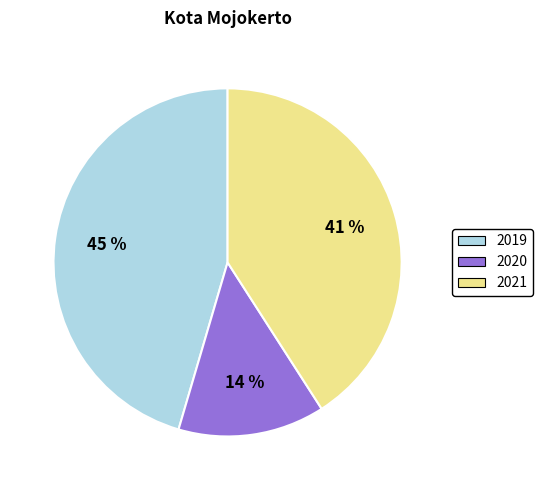

What percentage is the 2021 slice, to the nearest percent?

41%